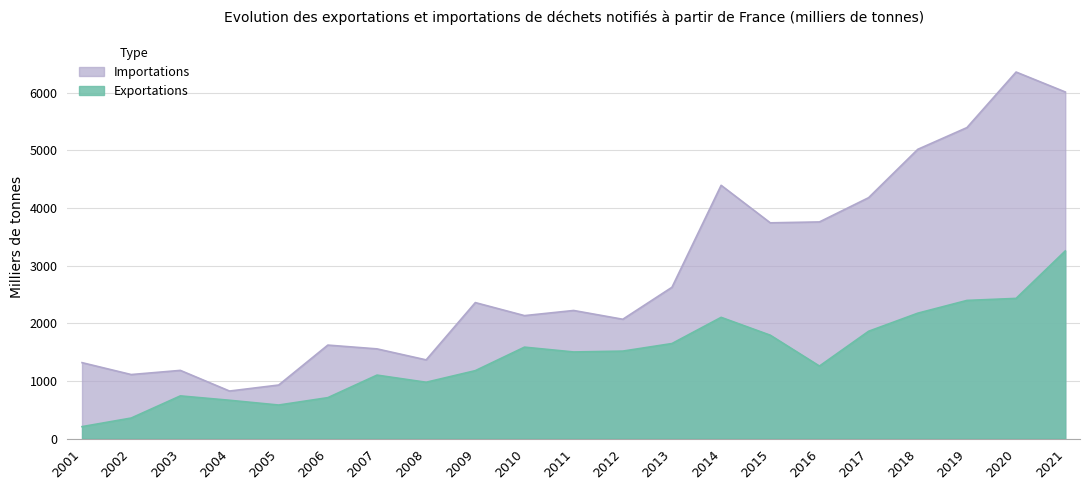

The value of Importations at 2003 is 1182.7. True or false?

True